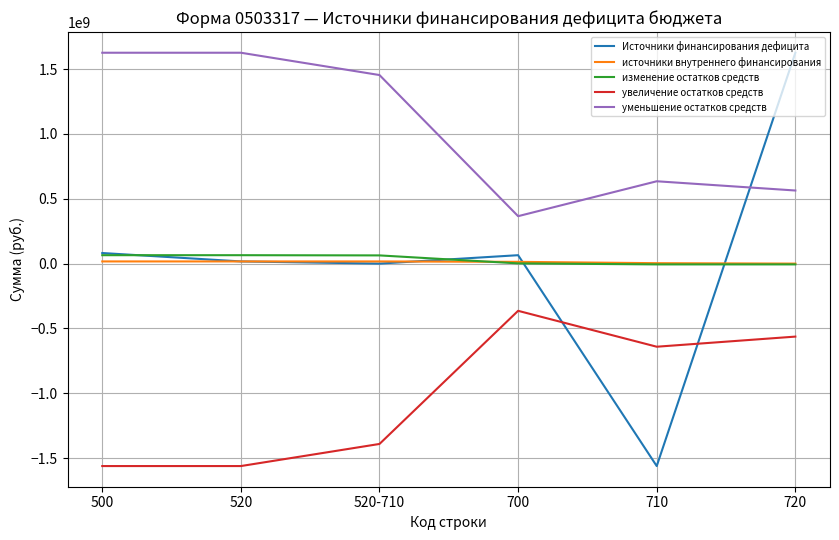

Between which two adjacent categories do уменьшение остатков средств and Источники финансирования дефицита first intersect?

710 and 720